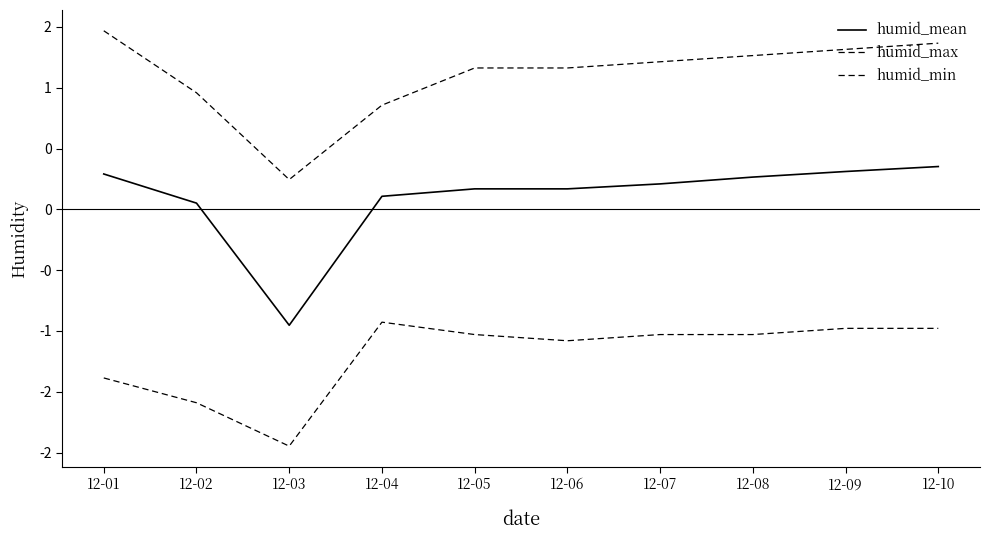

What is the difference between the maximum and minimum values in the humid_max series?

1.2